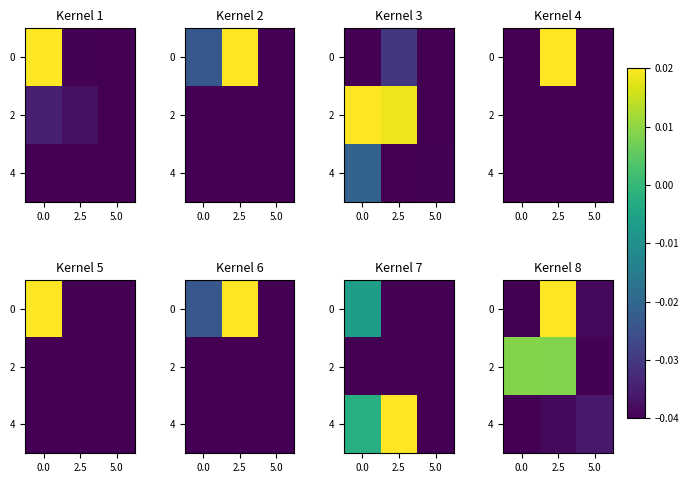

How many values in 2 are below zero?

1